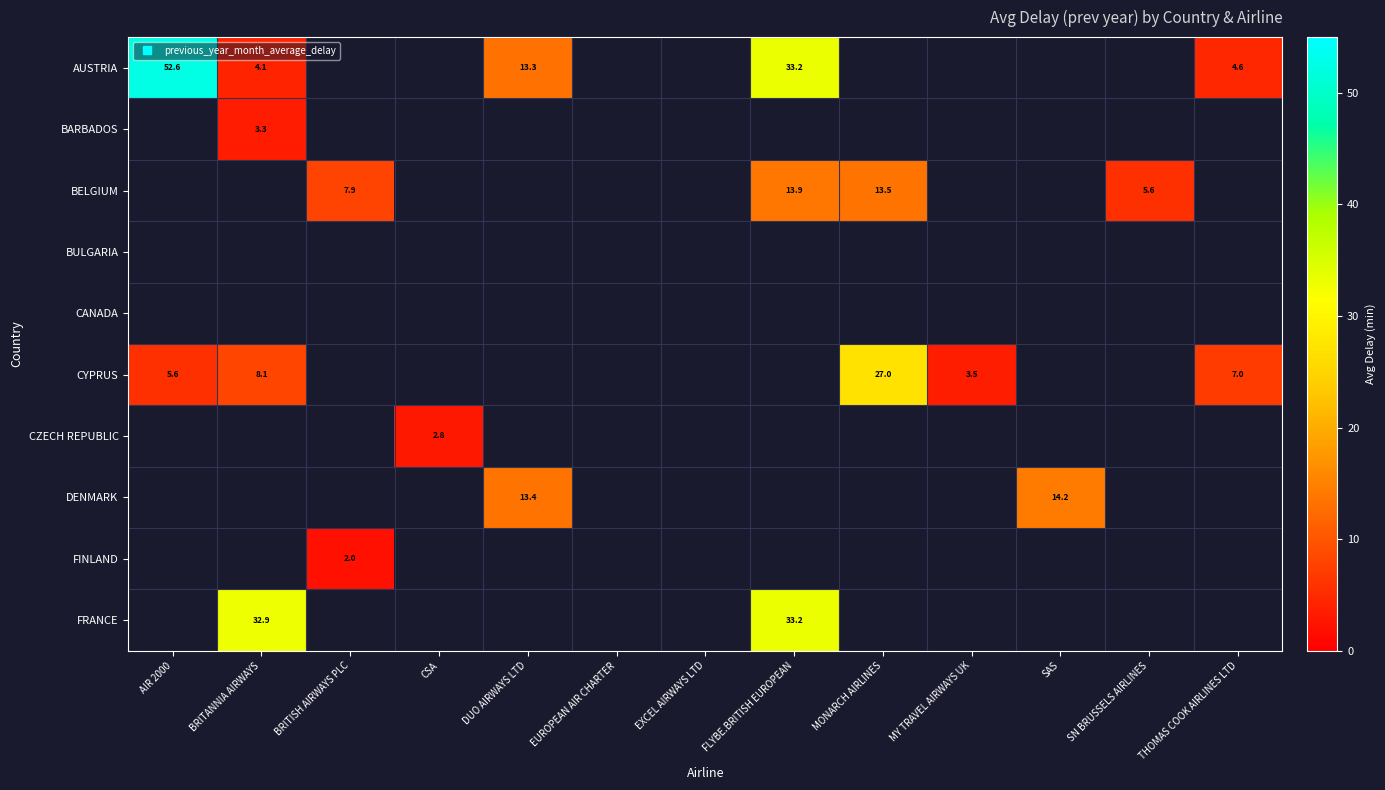

How many values in the AUSTRIA series exceed 33?

2